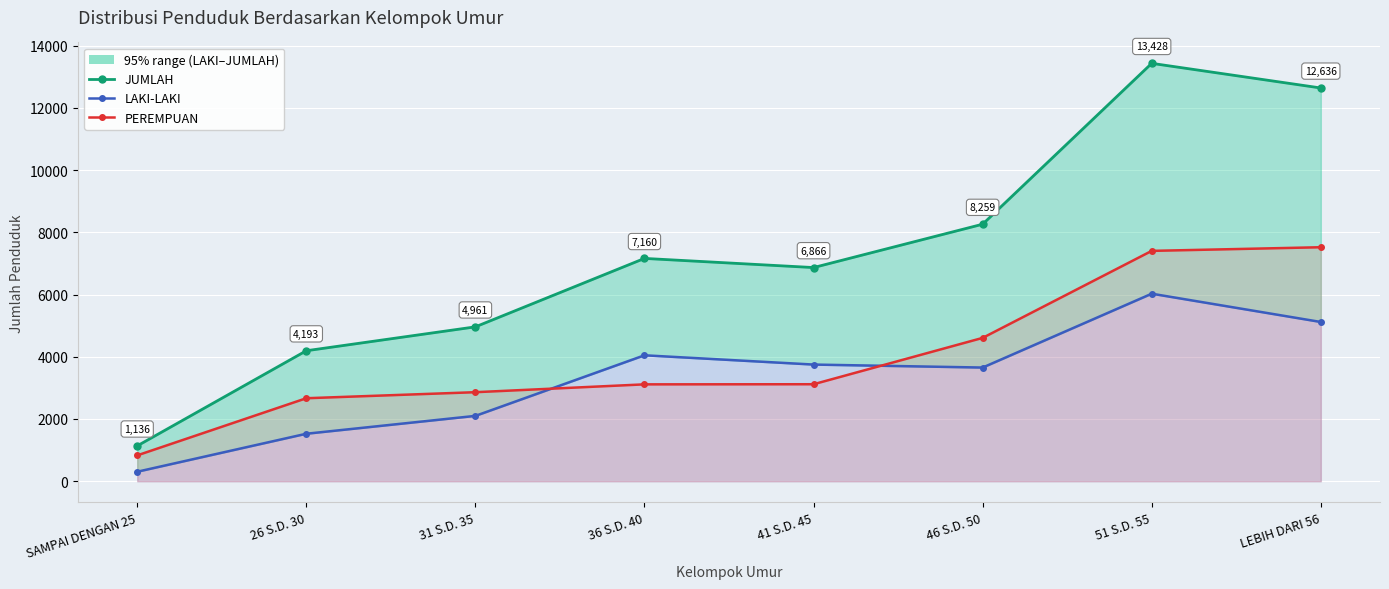

What are all the series names shown in the legend?

JUMLAH, LAKI-LAKI, PEREMPUAN